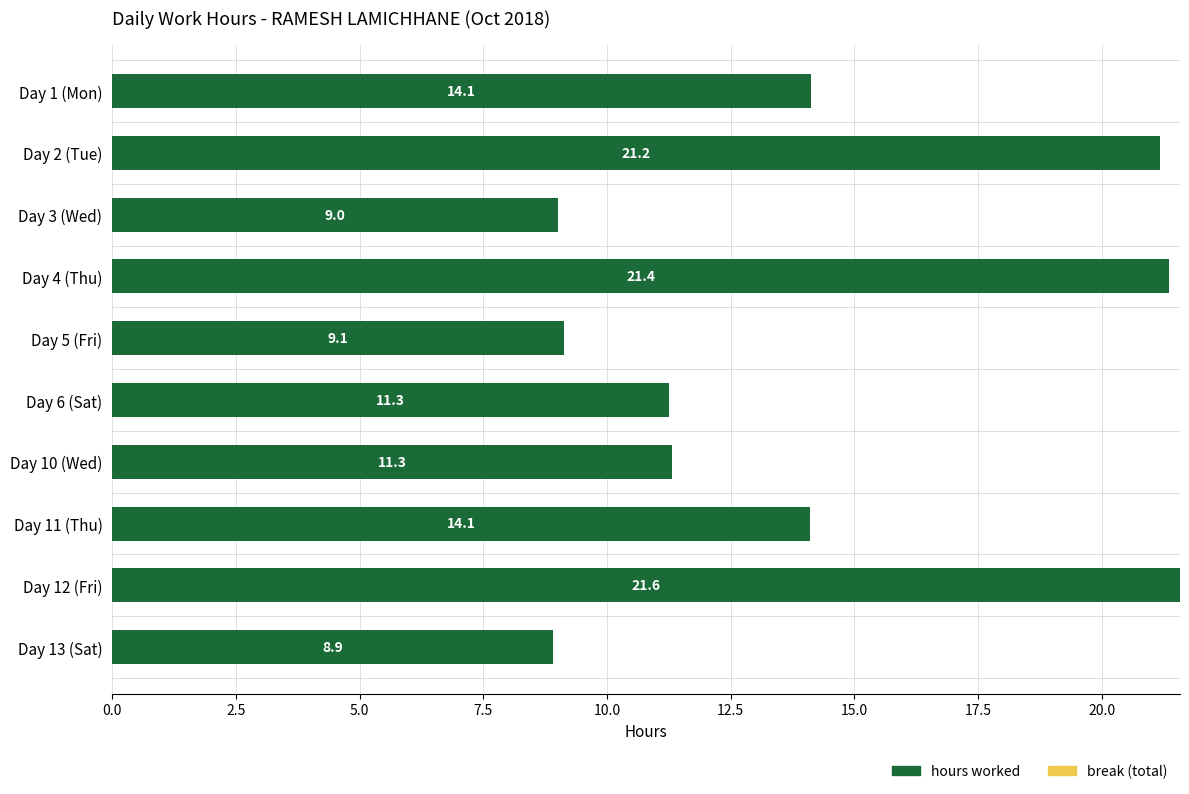

Which has a higher value, Day 3 (Wed) or Day 10 (Wed)?

Day 10 (Wed)